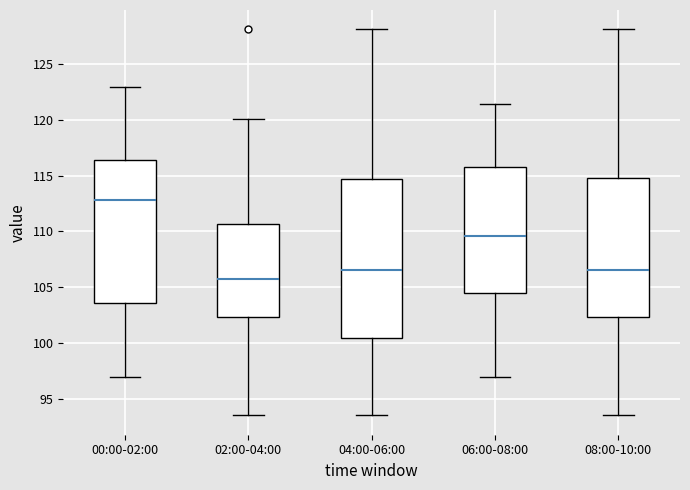

Which box has the lowest median line?

02:00-04:00